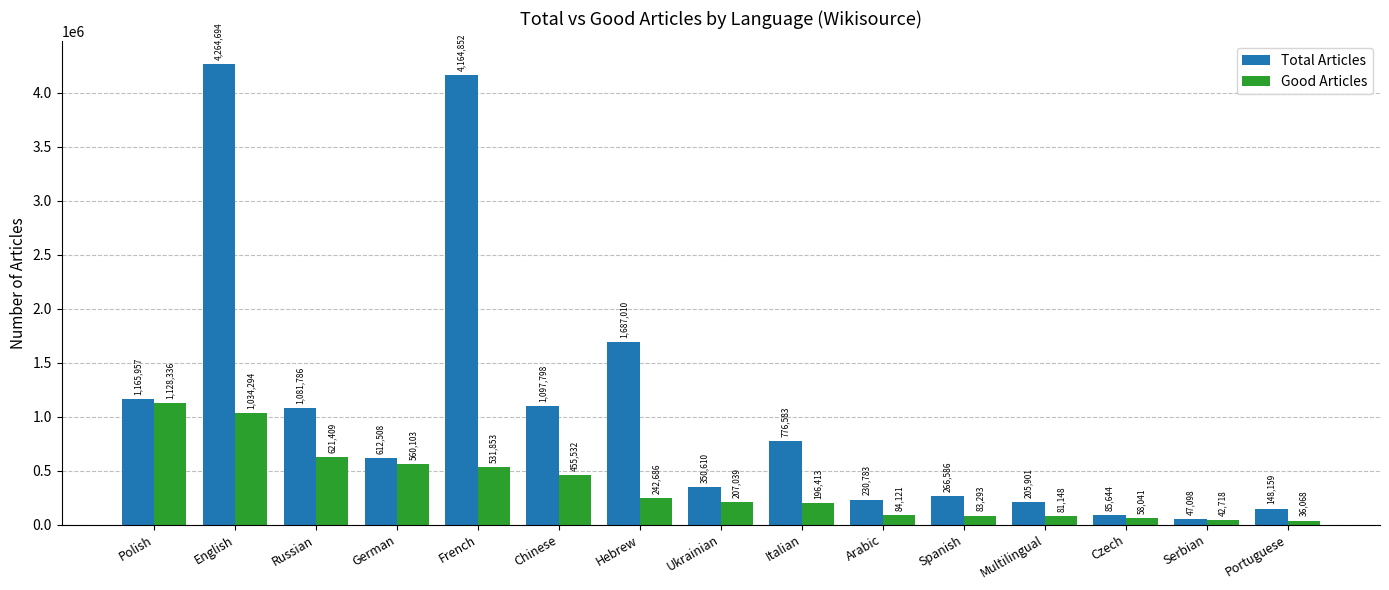

True or false: Total Articles has a value of 1097798 at Chinese.

True